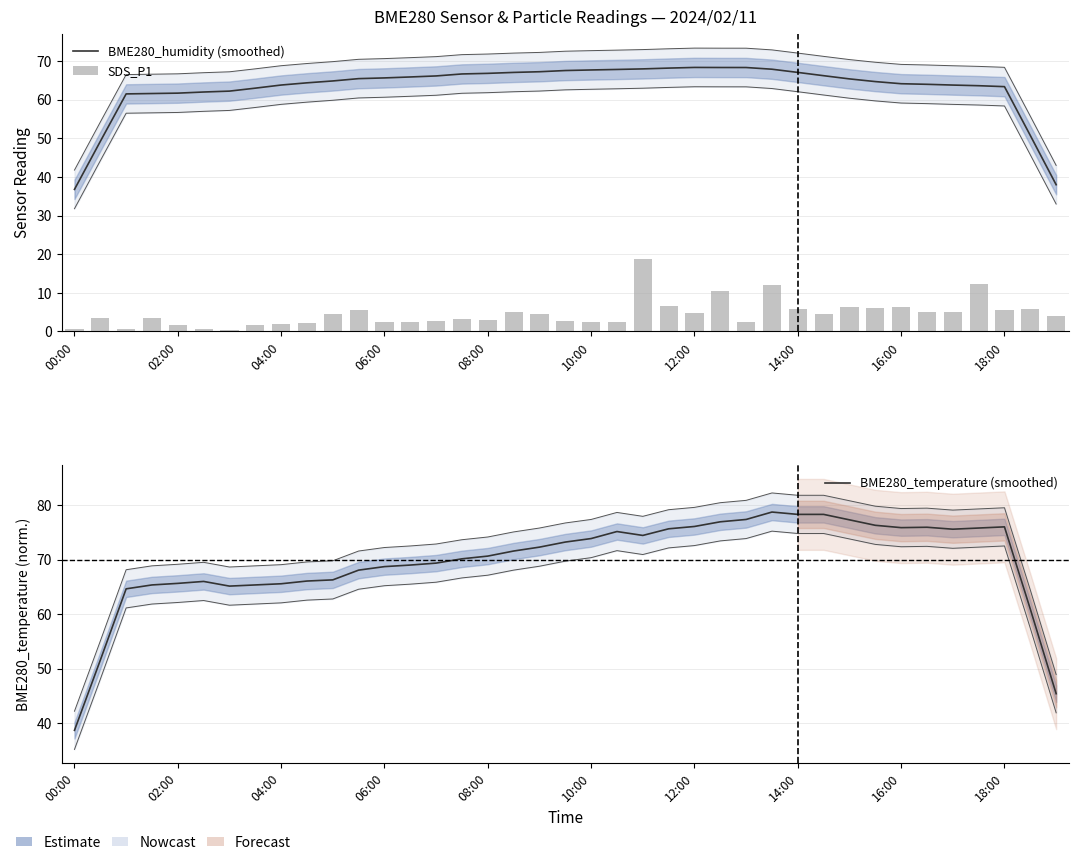

Rank the series at 06:00 from highest to lowest value.

BME280_temperature (smoothed), BME280_humidity (smoothed), SDS_P1